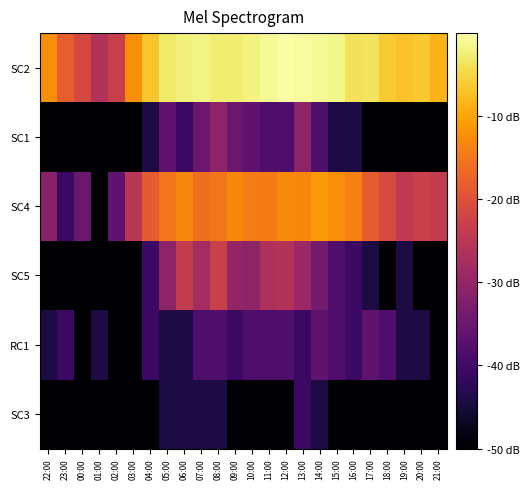

At which category is the sum across all series the highest?

08:00